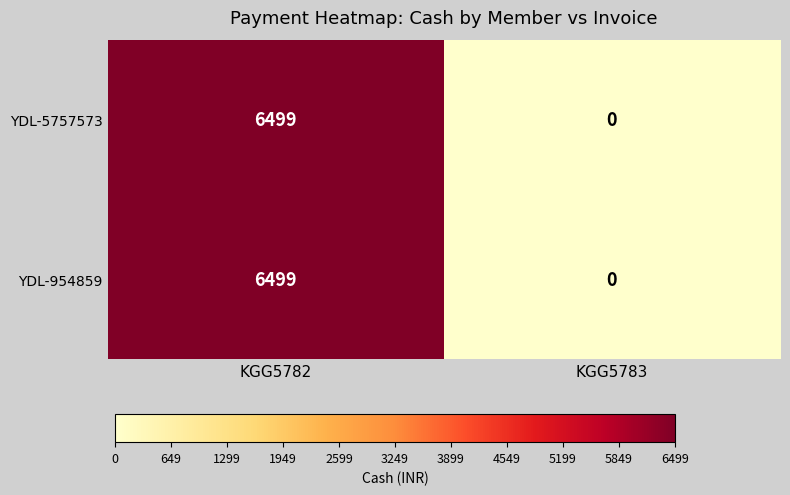

True or false: YDL-954859 has a value of 6499 at KGG5782.

True